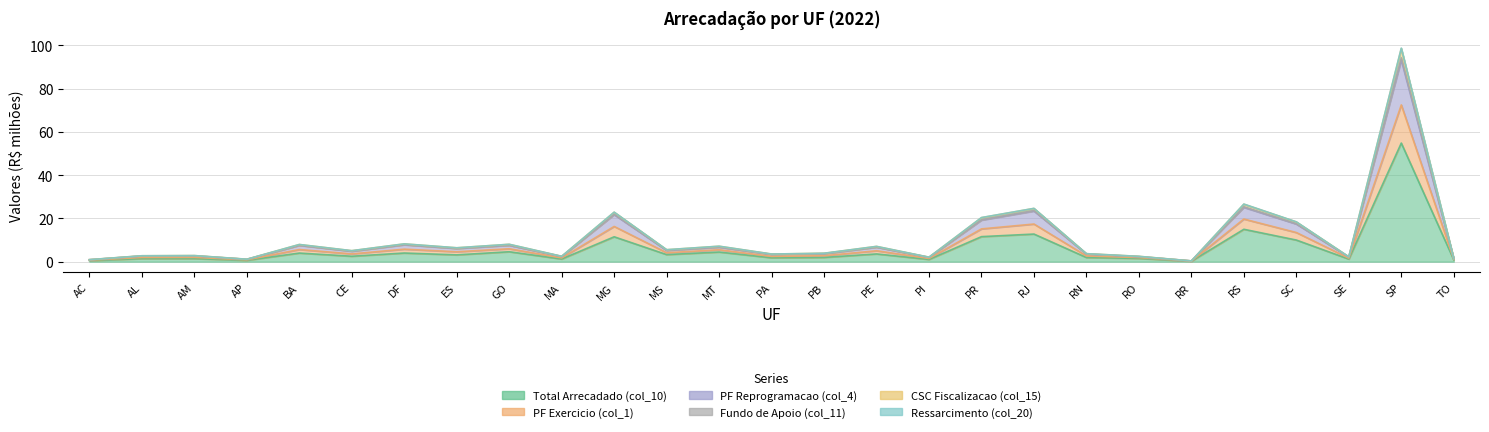

What is the sum of all Fundo de Apoio (col_11) values?

215.9